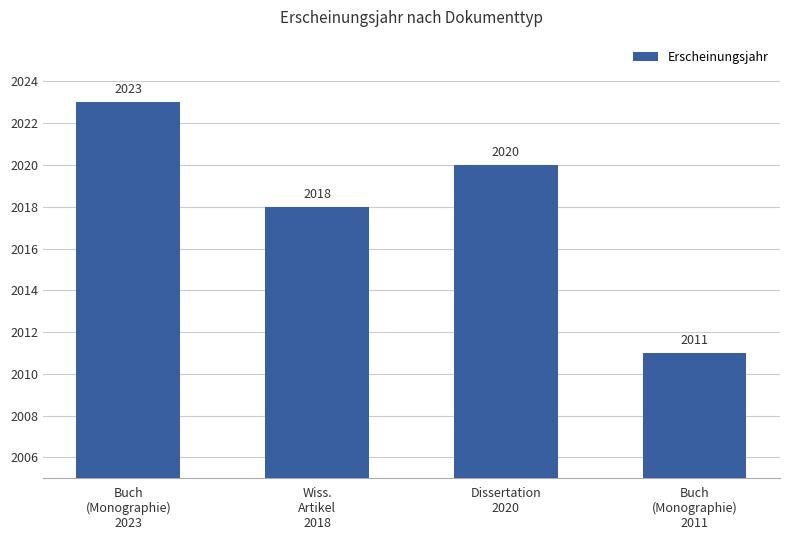

List the labels in order of value, largest first.

Buch
(Monographie)
2023, Dissertation
2020, Wiss.
Artikel
2018, Buch
(Monographie)
2011